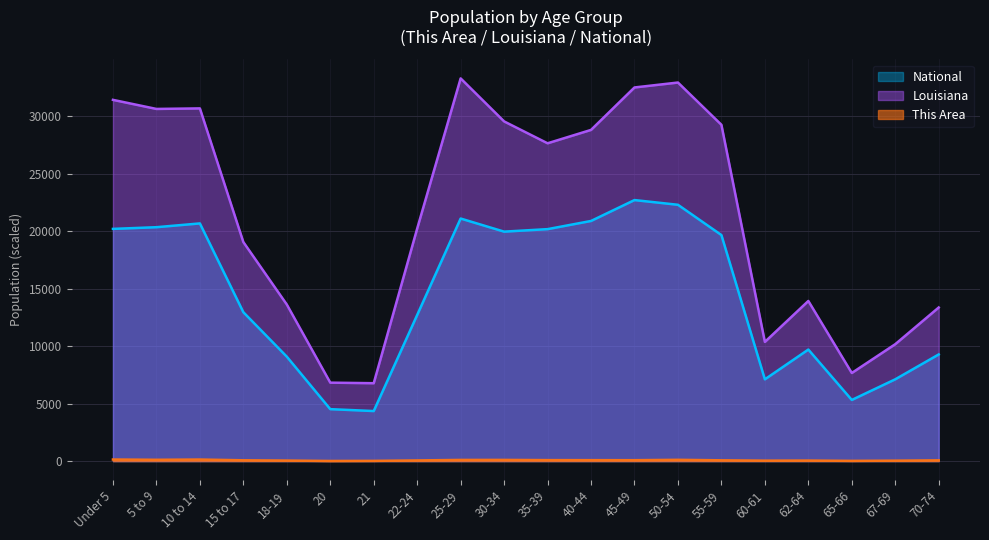

At which label does This Area first exceed 71?

Under 5